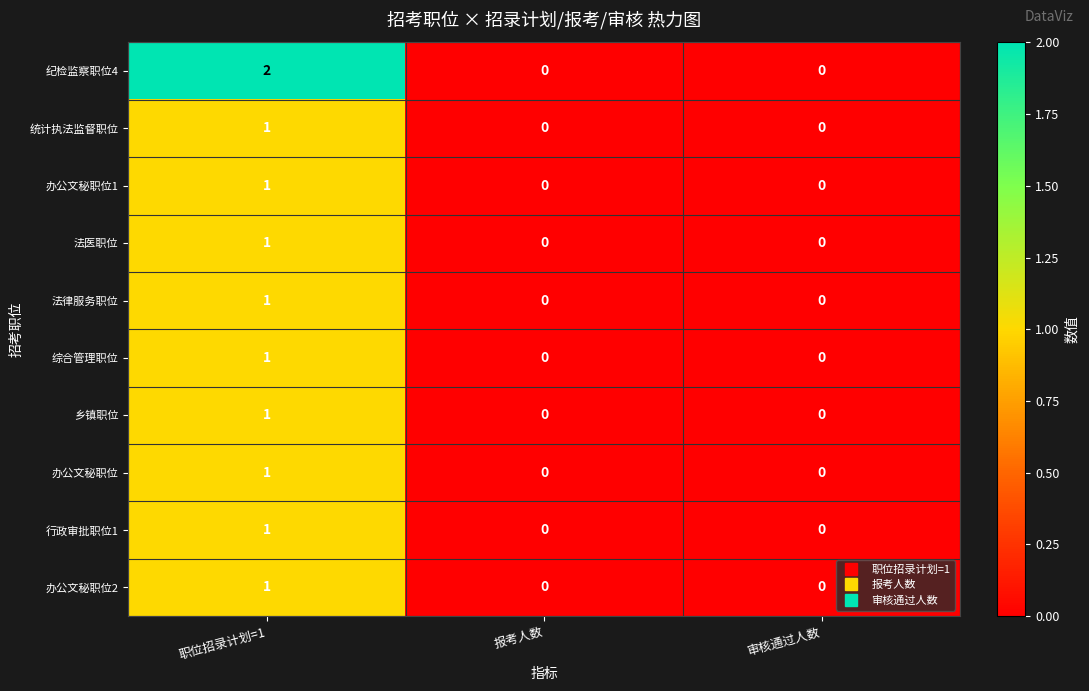

Reading left to right, extract all data points from this chart.

纪检监察职位4: 职位招录计划=1=2	报考人数=0	审核通过人数=0
统计执法监督职位: 职位招录计划=1=1	报考人数=0	审核通过人数=0
办公文秘职位1: 职位招录计划=1=1	报考人数=0	审核通过人数=0
法医职位: 职位招录计划=1=1	报考人数=0	审核通过人数=0
法律服务职位: 职位招录计划=1=1	报考人数=0	审核通过人数=0
综合管理职位: 职位招录计划=1=1	报考人数=0	审核通过人数=0
乡镇职位: 职位招录计划=1=1	报考人数=0	审核通过人数=0
办公文秘职位: 职位招录计划=1=1	报考人数=0	审核通过人数=0
行政审批职位1: 职位招录计划=1=1	报考人数=0	审核通过人数=0
办公文秘职位2: 职位招录计划=1=1	报考人数=0	审核通过人数=0